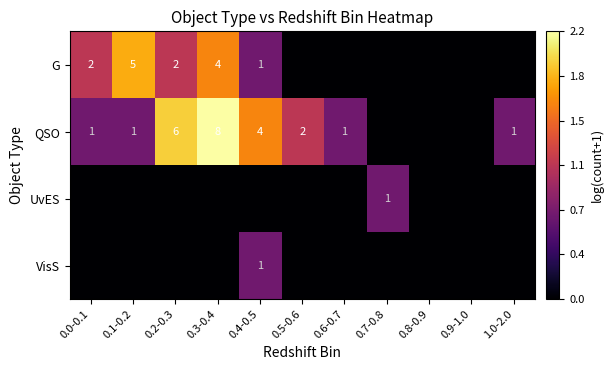

The value of QSO at 0.3-0.4 is 12. True or false?

False